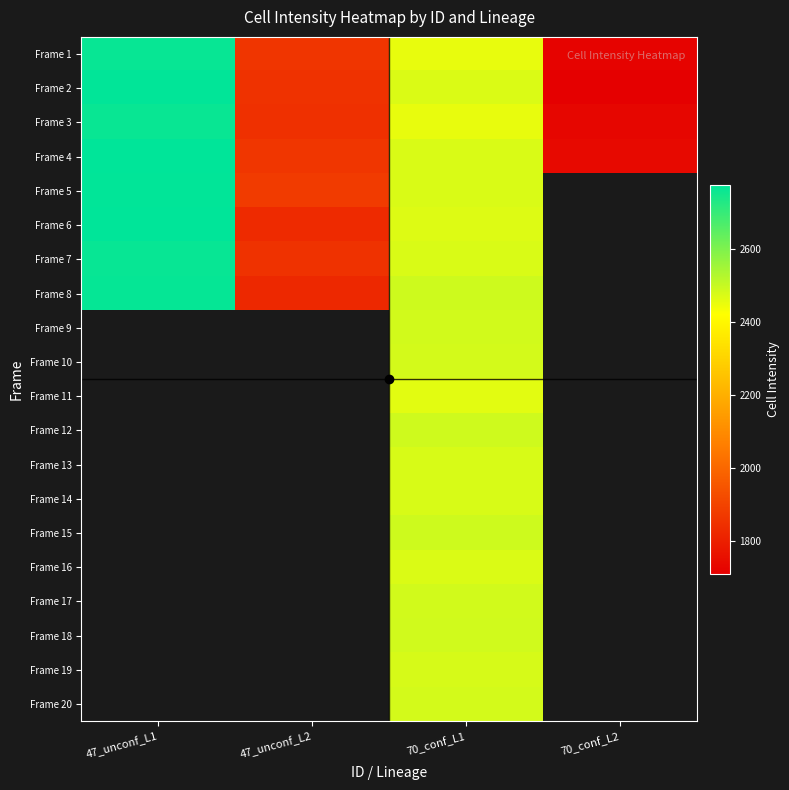

How many data points does each series have?

4